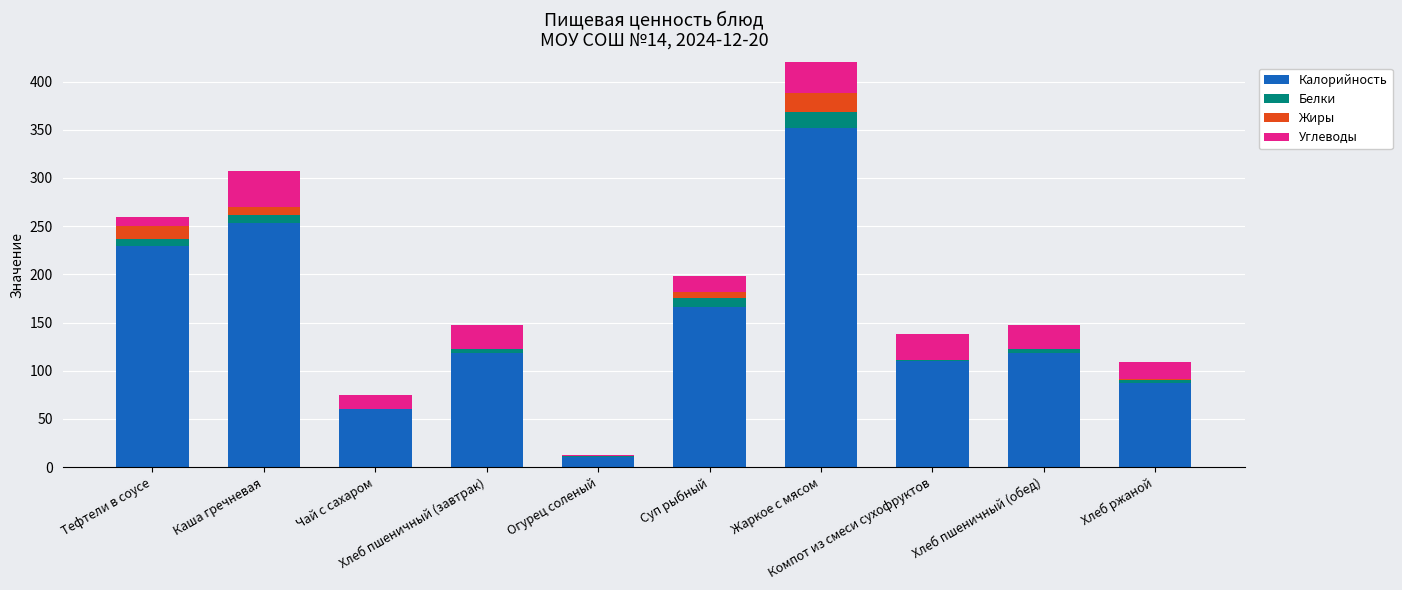

The Углеводы series shows 25 at Хлеб пшеничный (обед). True or false?

True